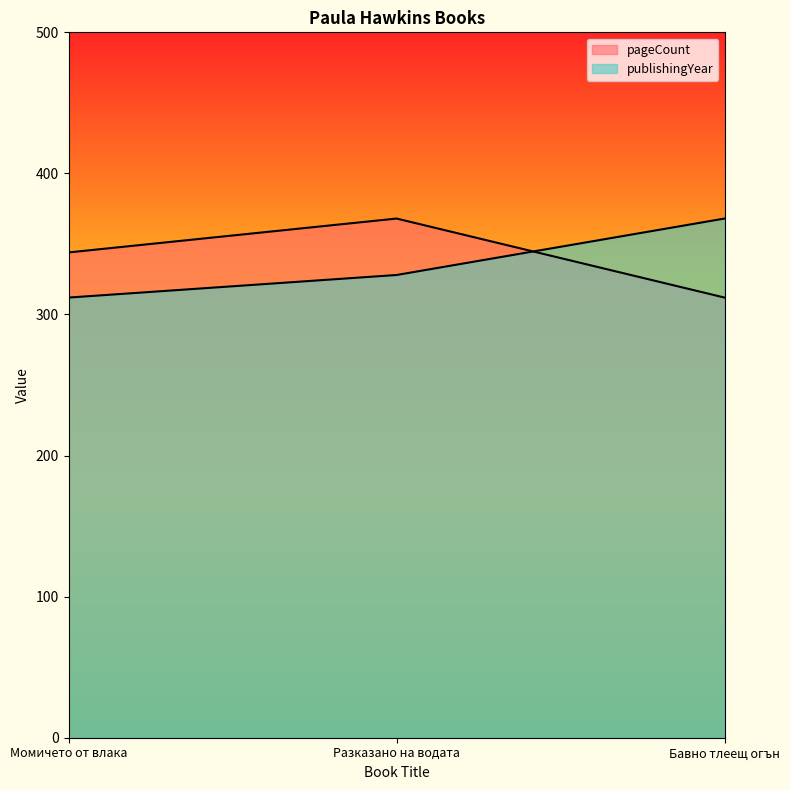

Reading left to right, extract all data points from this chart.

pageCount: Момичето от влака=344	Разказано на водата=368	Бавно тлеещ огън=312
publishingYear: Момичето от влака=312	Разказано на водата=328	Бавно тлеещ огън=368